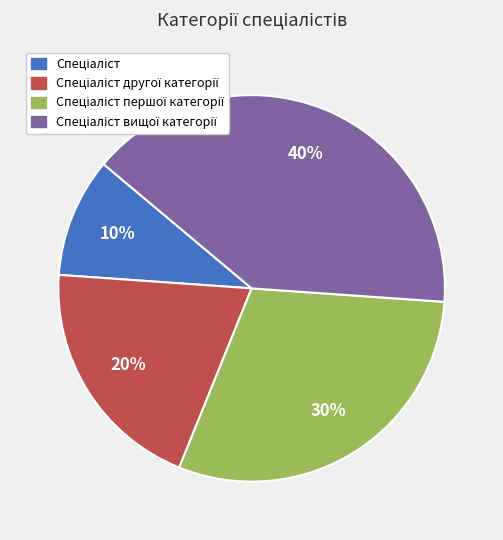

To the nearest percent, what is the average slice percentage?

25%